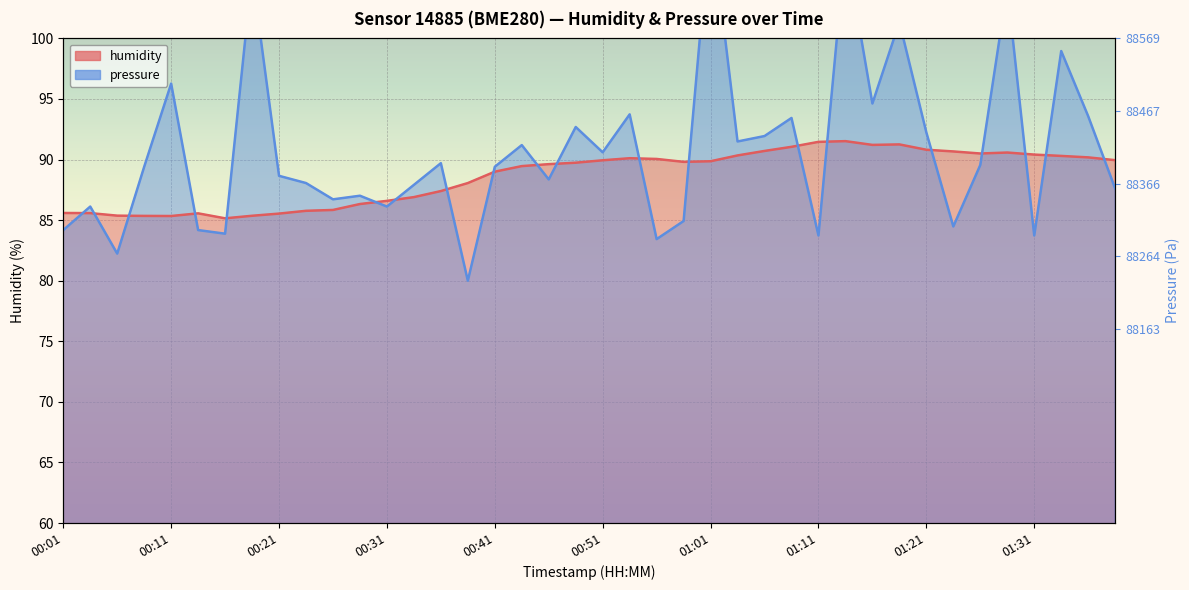

At 01:21, list the series in order from smallest to largest.

humidity, pressure_norm